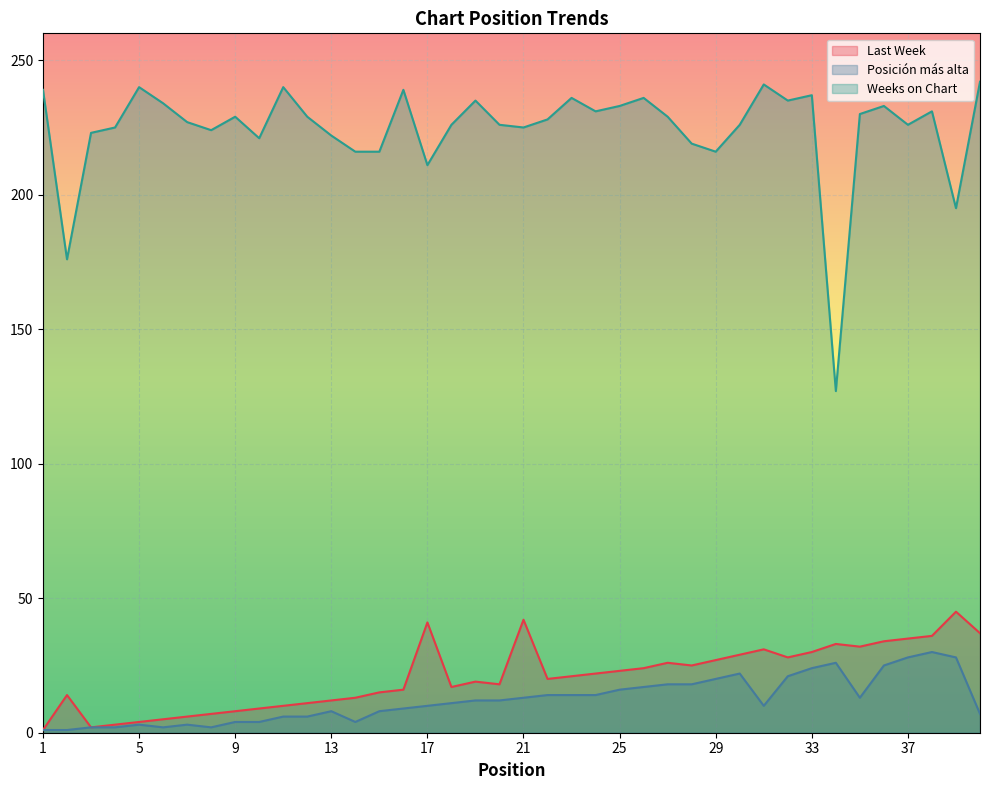

The Posición más alta series shows 24 at 33. True or false?

True